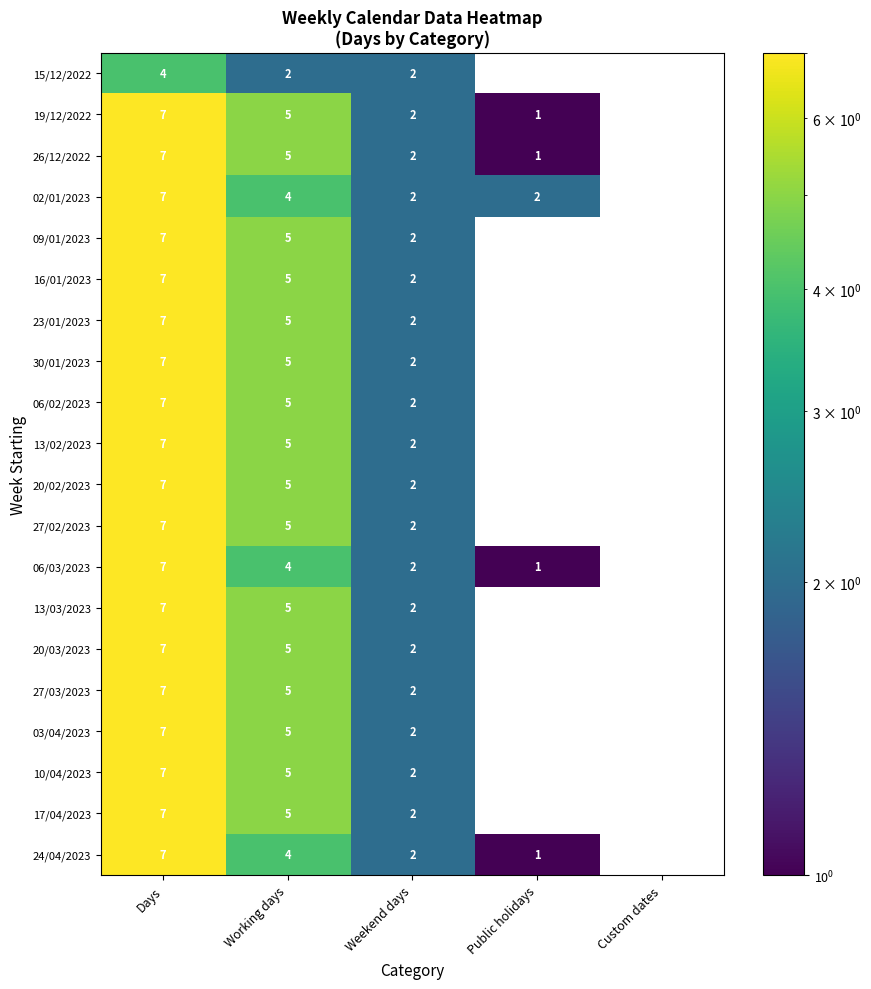

Is it true that 09/01/2023 equals 2 at Working days?

False